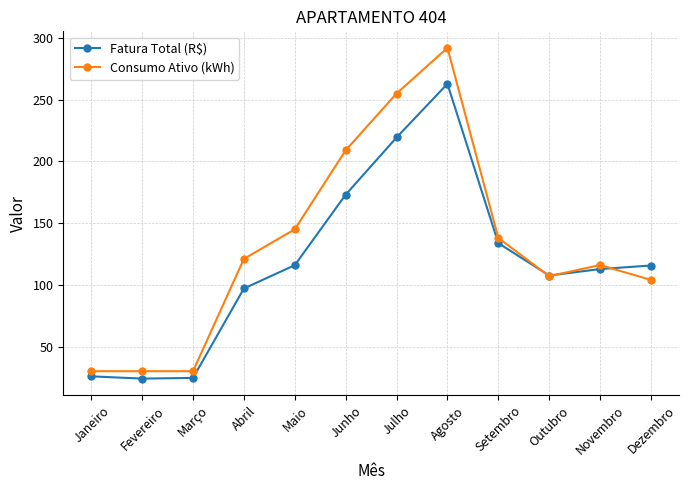

What is the difference between the maximum and second lowest values in the Consumo Ativo (kWh) series?

262.0